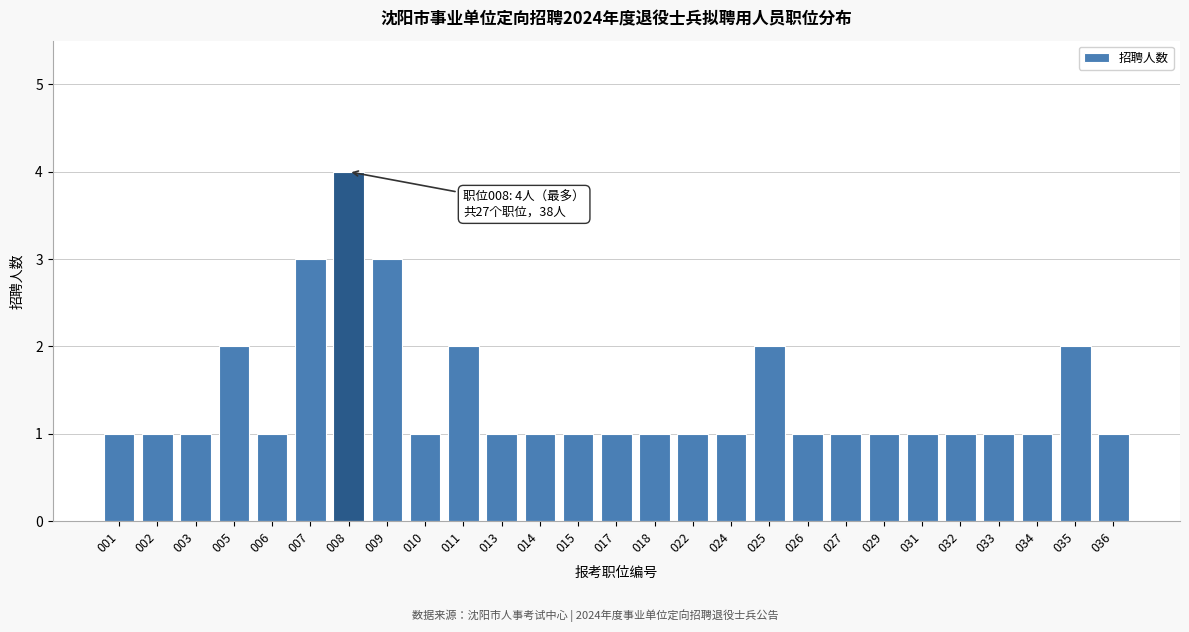

Reading right to left, what are all the values shown in this chart?

1	2	1	1	1	1	1	1	1	2	1	1	1	1	1	1	1	2	1	3	4	3	1	2	1	1	1